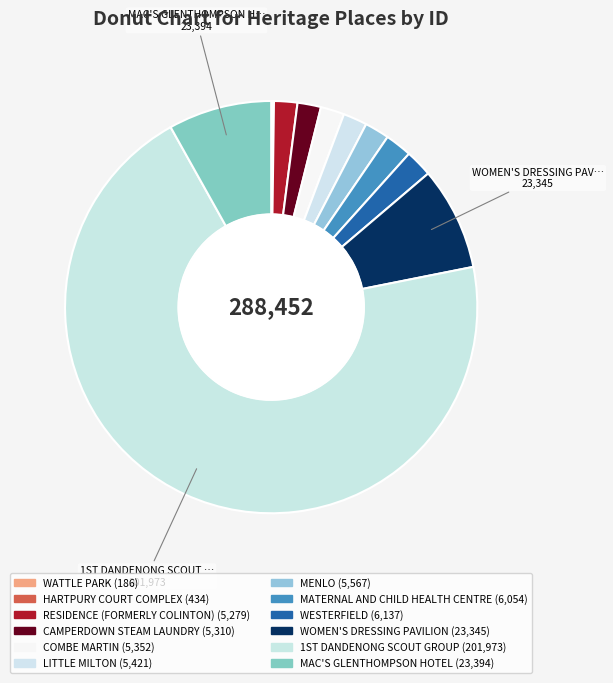

What is the largest slice in the pie chart?

1ST DANDENONG SCOUT GROUP